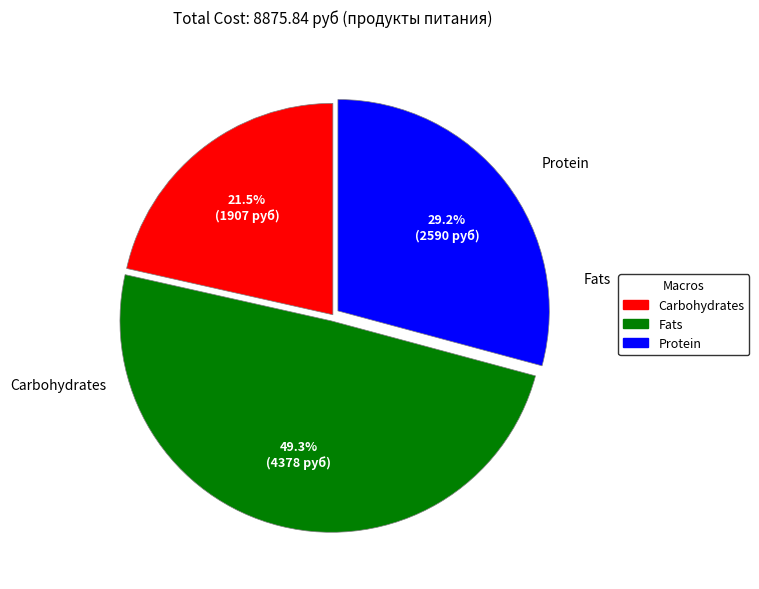

Does any single category account for the majority?

No